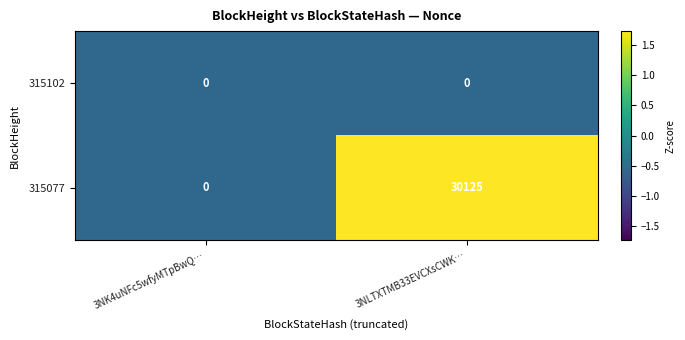

Reading left to right, what are all the values shown in this chart?

315102: 0	0
315077: 0	30125